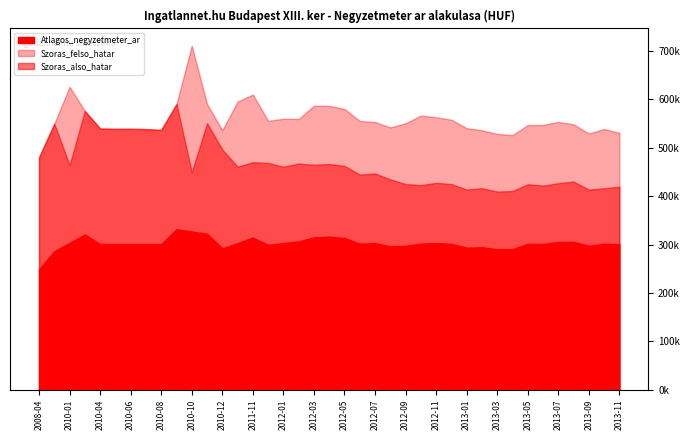

At which category does Atlagos_negyzetmeter_ar reach its first local peak?

2010-03